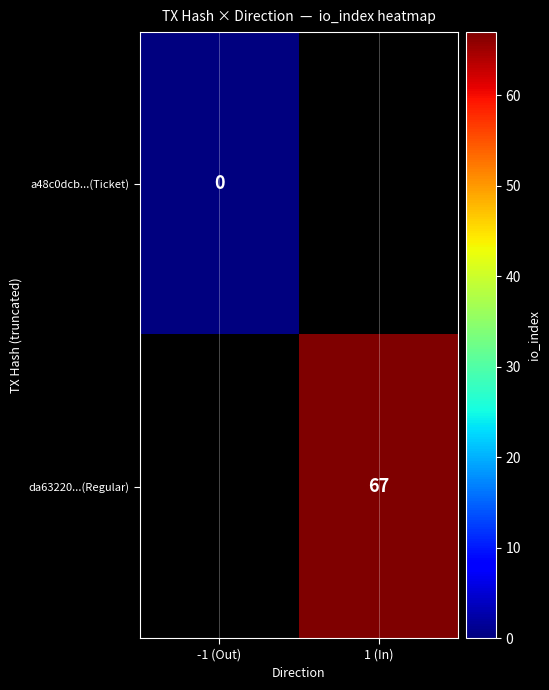

True or false: da63220...(Regular) has a value of 67 at 1 (In).

True